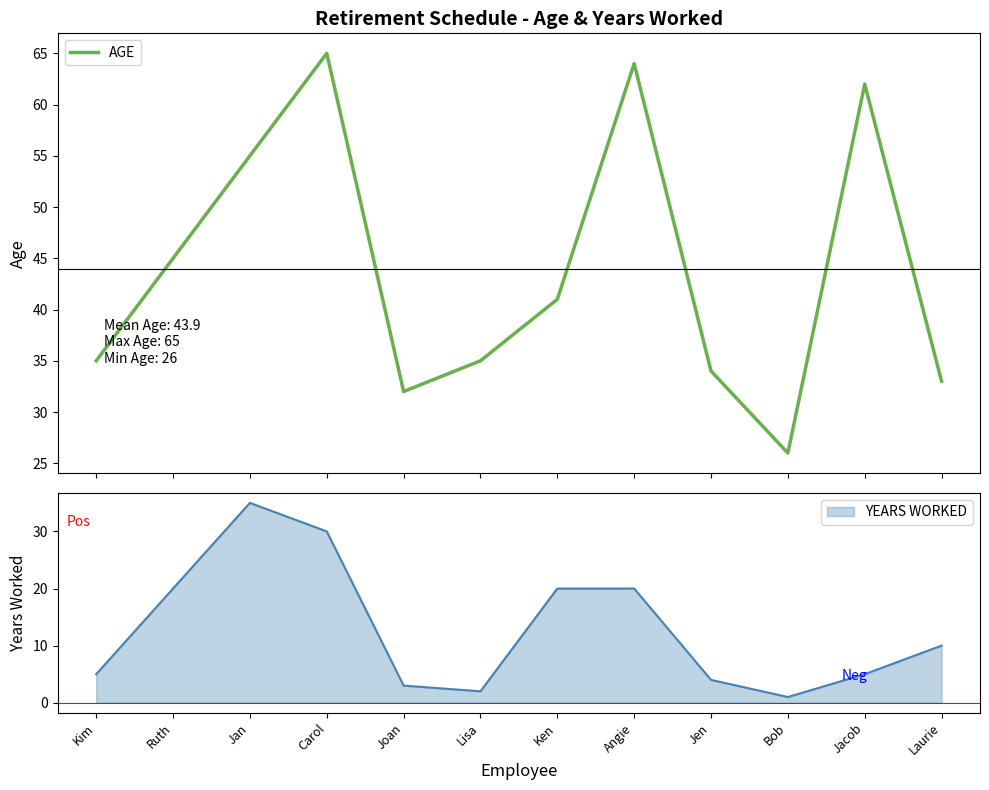

What is the highest value of the AGE series?

65